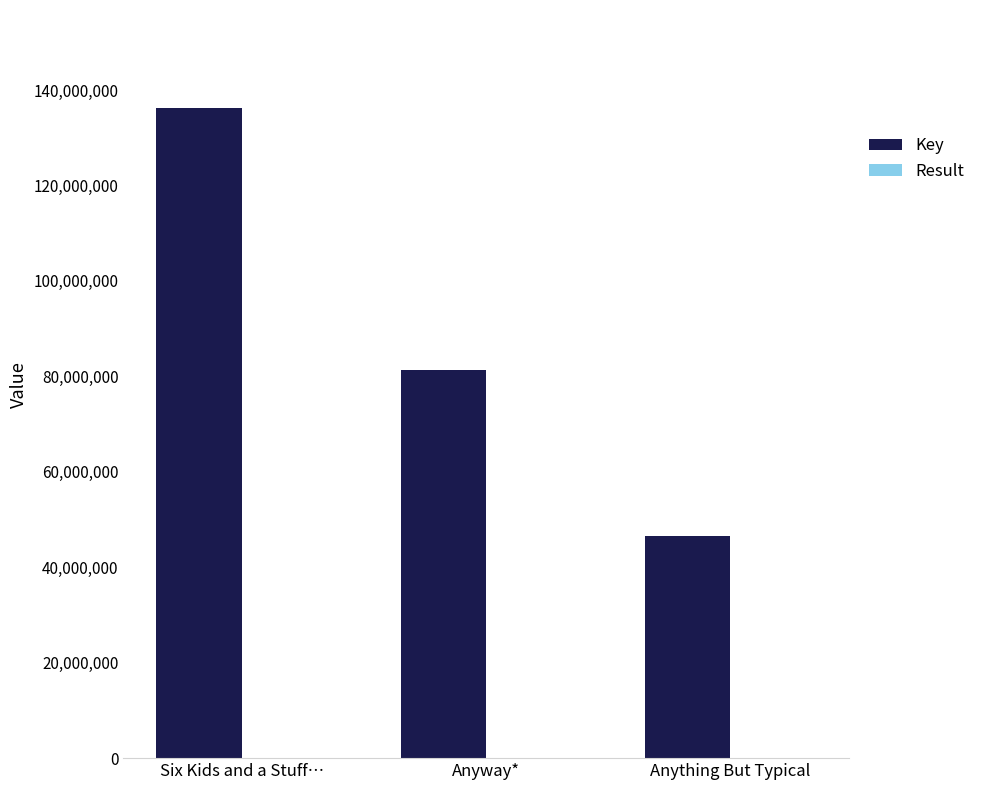

Between Six Kids and a Stuff… and Anyway*, which series saw the biggest shift?

Key